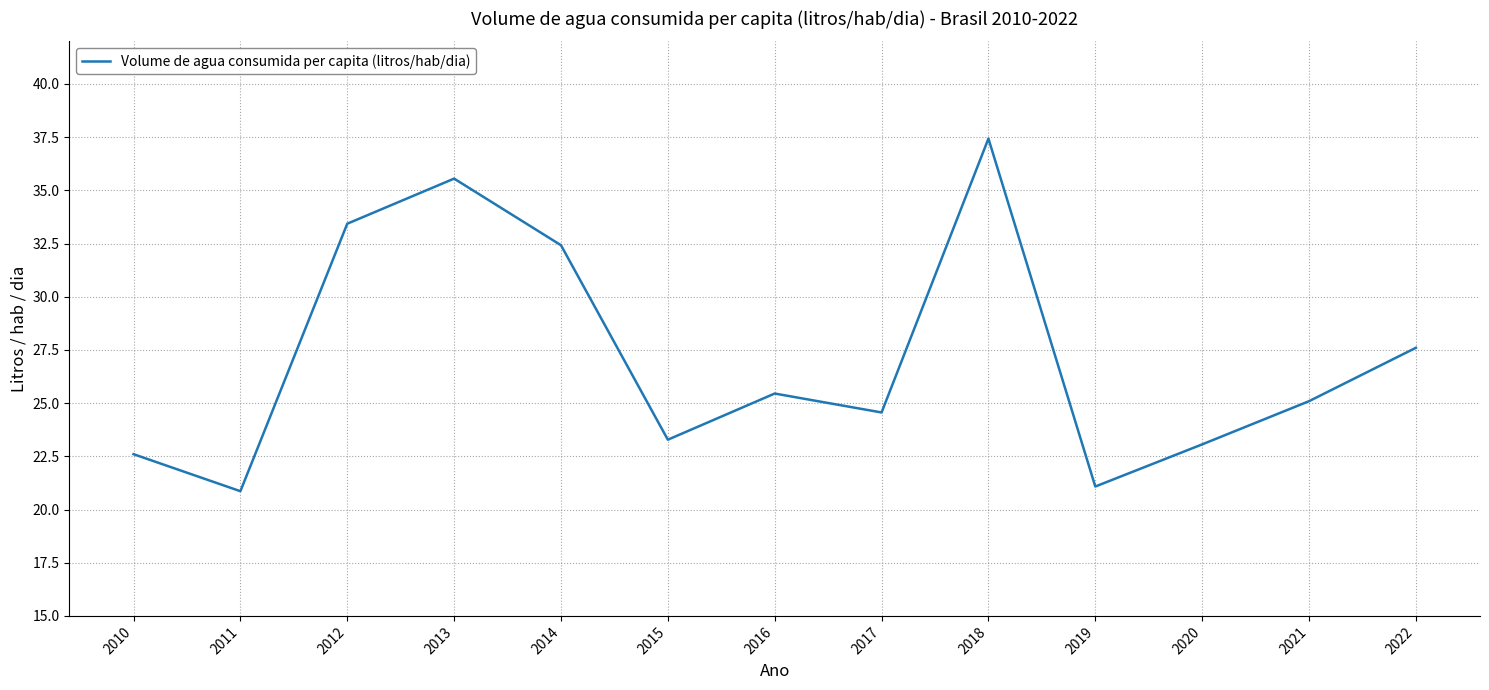

List the labels in order of value, smallest first.

2011, 2019, 2010, 2020, 2015, 2017, 2021, 2016, 2022, 2014, 2012, 2013, 2018